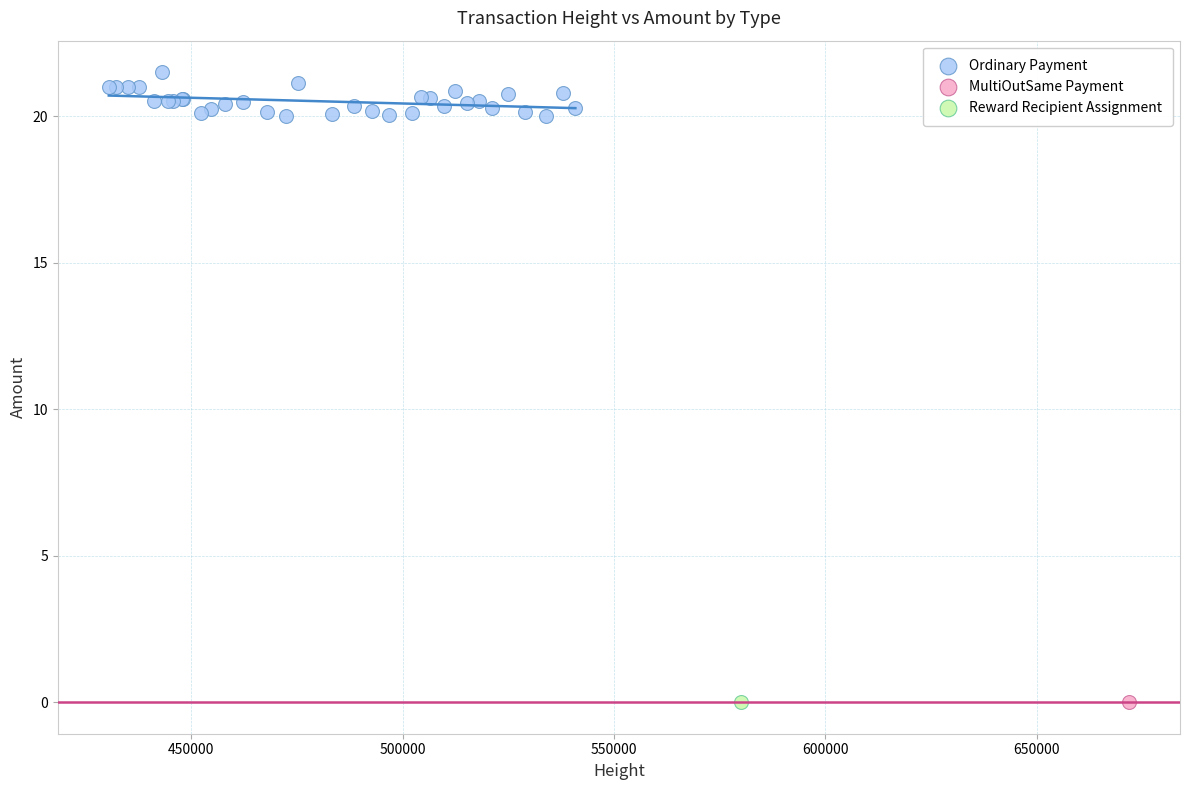

What are all the series names shown in the legend?

Ordinary Payment, MultiOutSame Payment, Reward Recipient Assignment